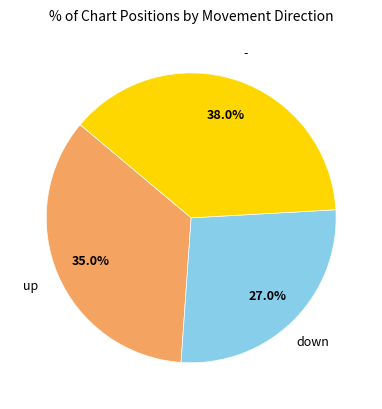

Combined, what portion of the pie is up and -?

73.0%